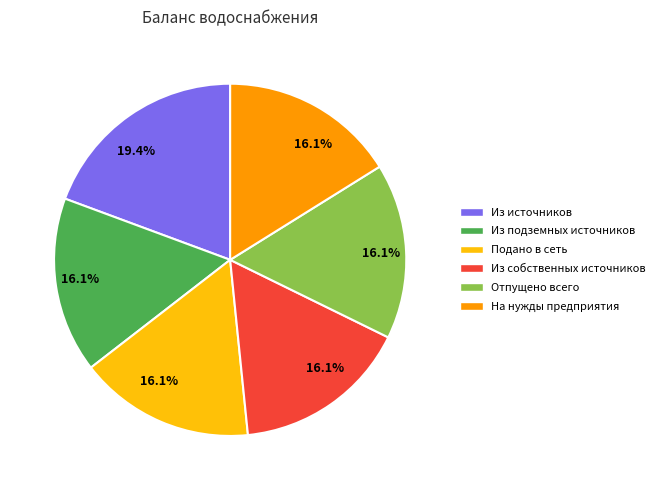

Is there any slice that represents more than half of the pie?

No